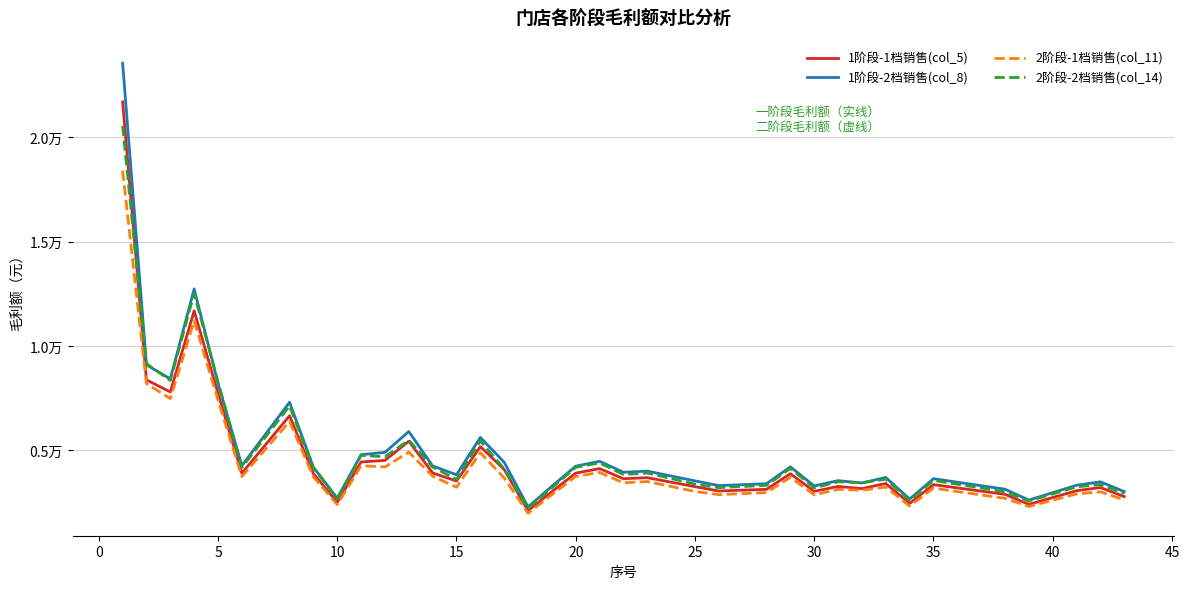

Is this an area chart (filled region under the line)?

No